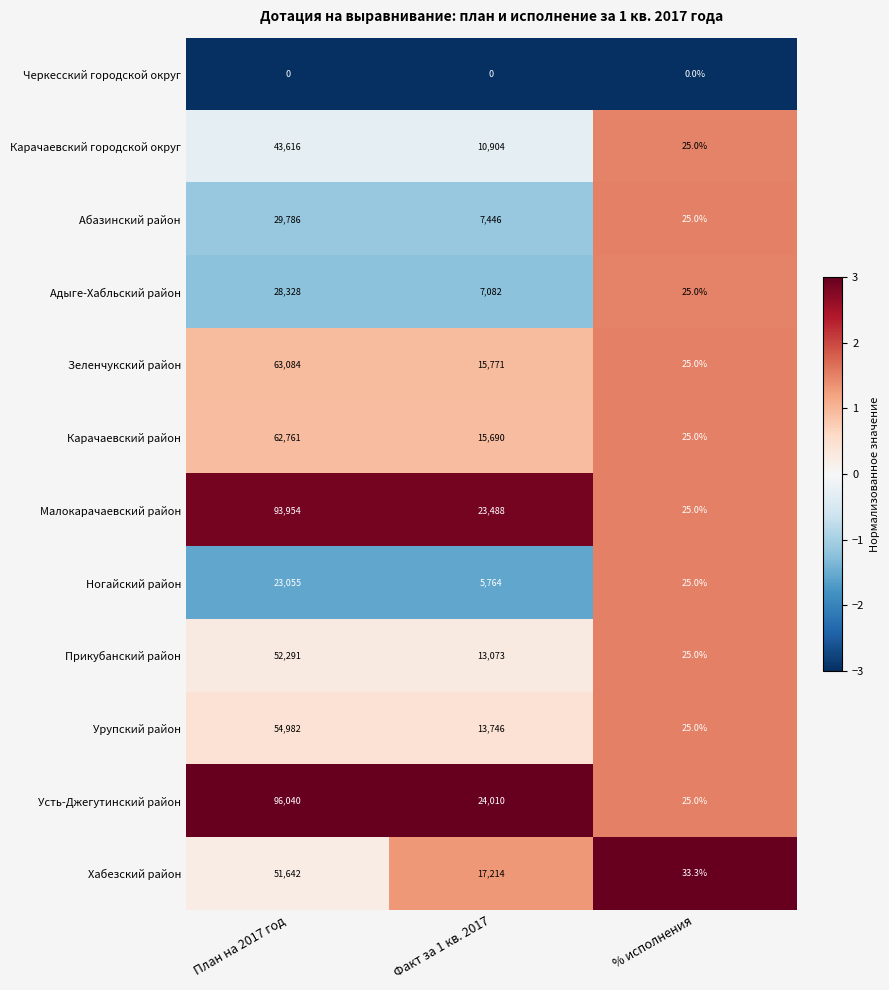

Rank the categories by Карачаевский городской округ value from lowest to highest.

% исполнения, Факт за 1 кв. 2017, План на 2017 год